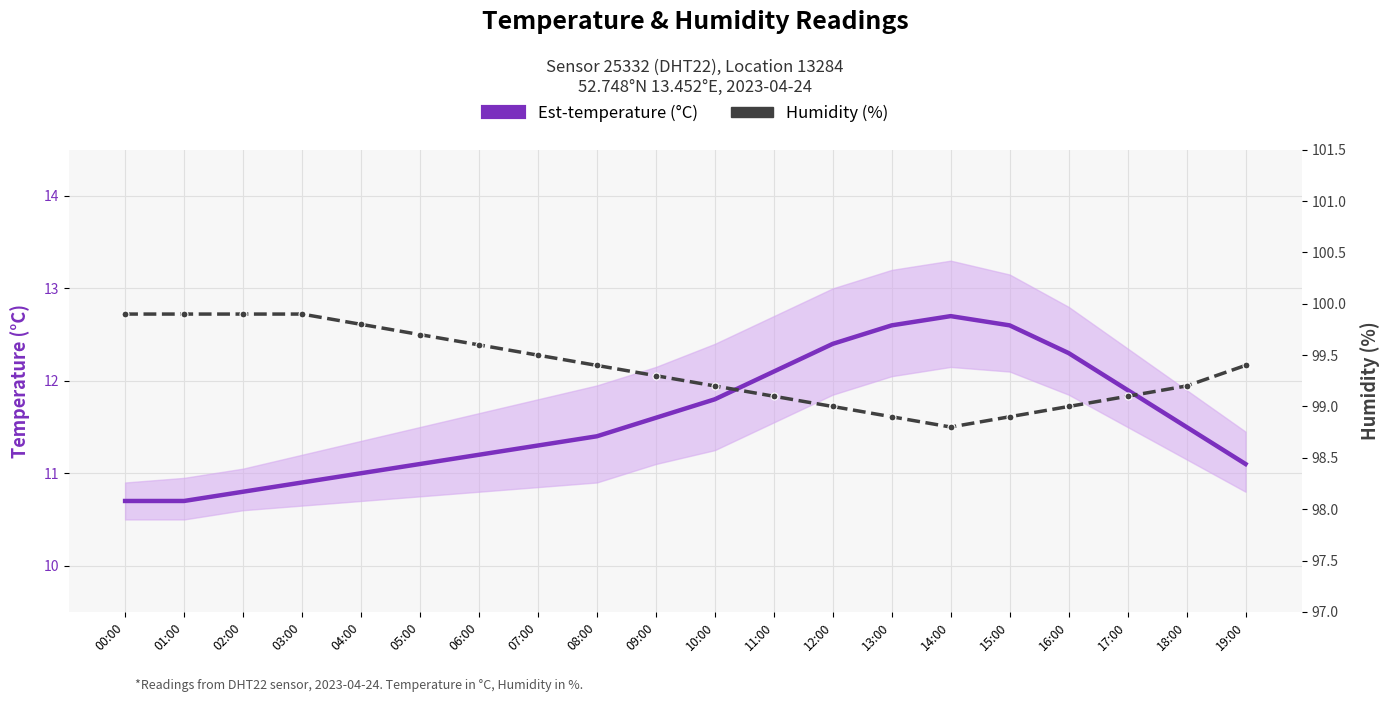

What is the greatest value displayed?

99.9